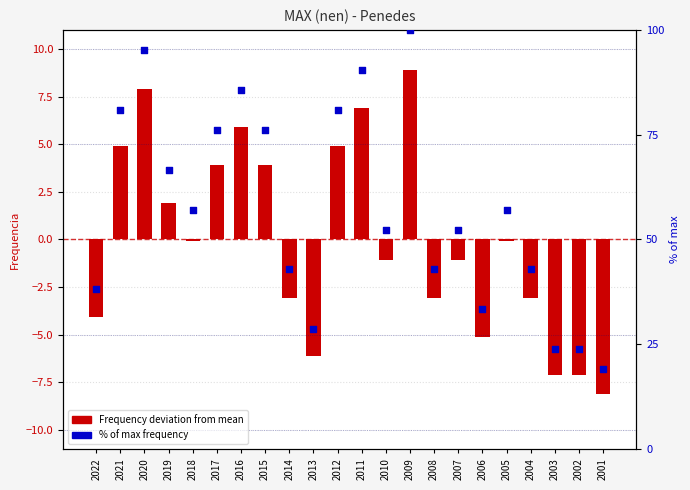

What is the total value across all series at 2001?

11.0